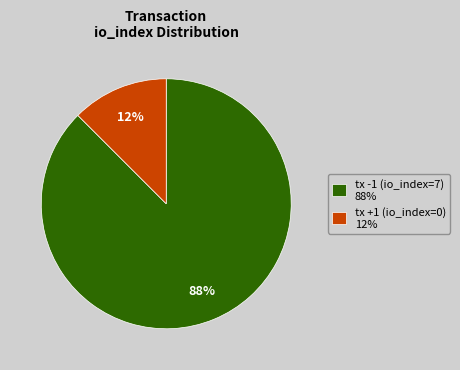

Count the number of slices in the pie.

2